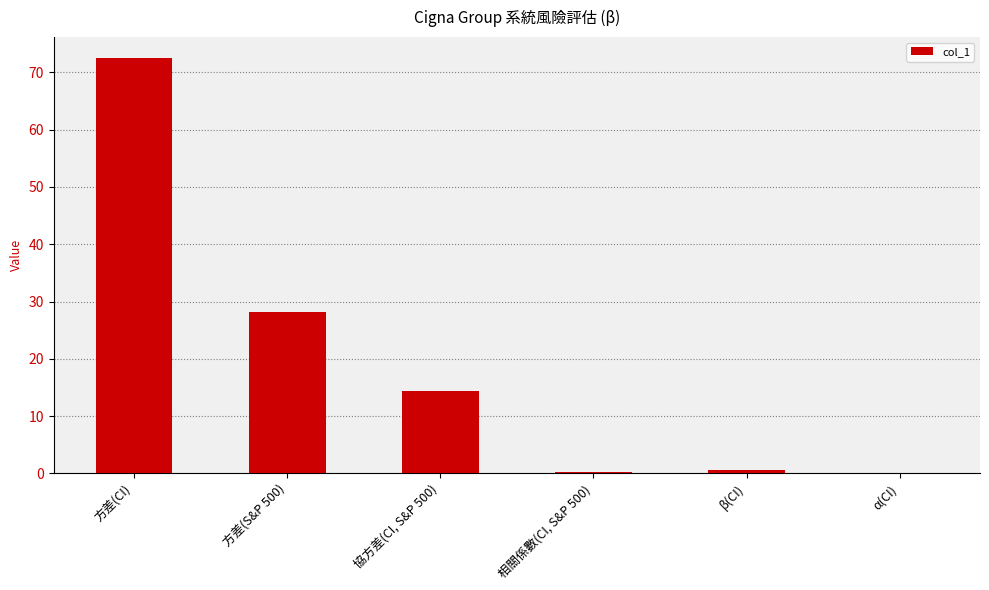

True or false: the data shows 28.2 at 方差(S&P 500).

True